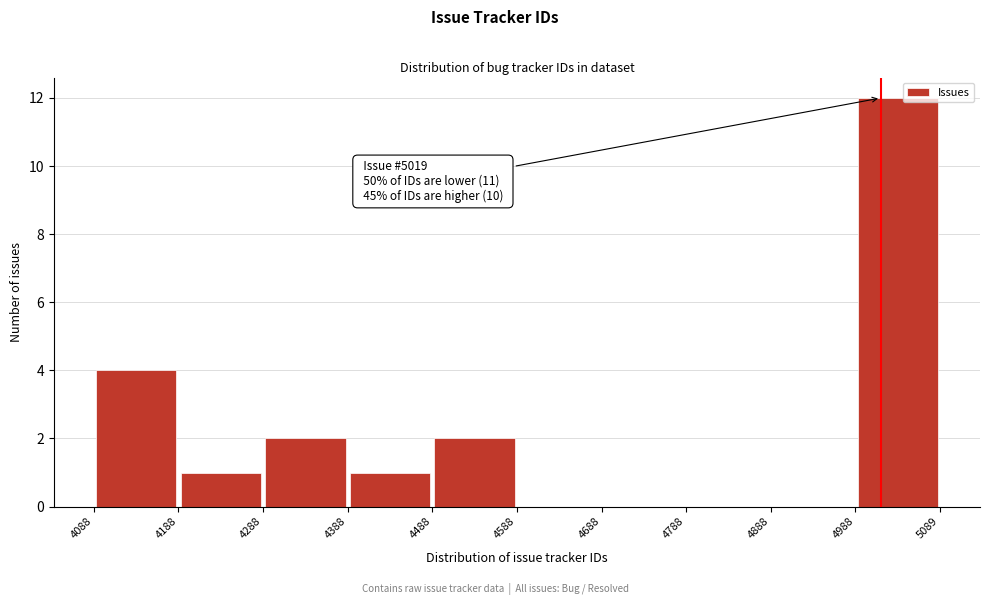

Over which range of the x-axis is the bar tallest?

4988 to 5089